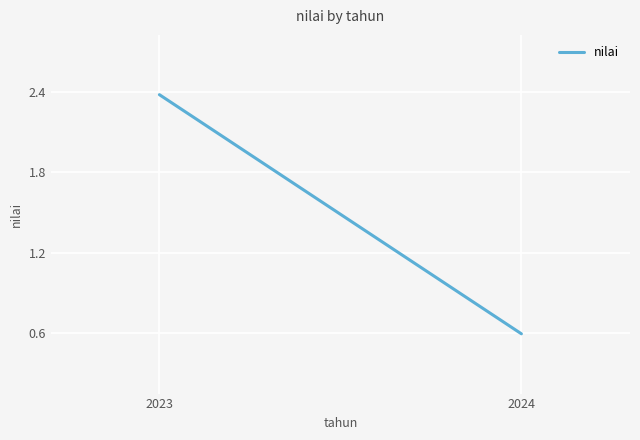

What is the maximum value shown in the chart?

2.4